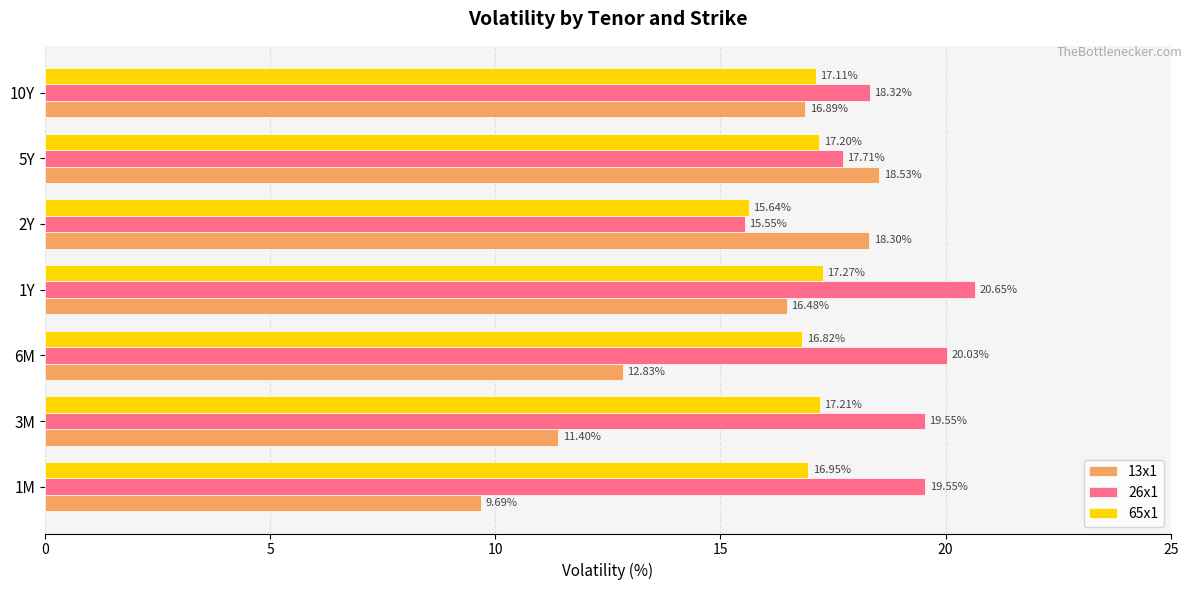

What is the spread (max minus min) of values at 1Y?

4.2